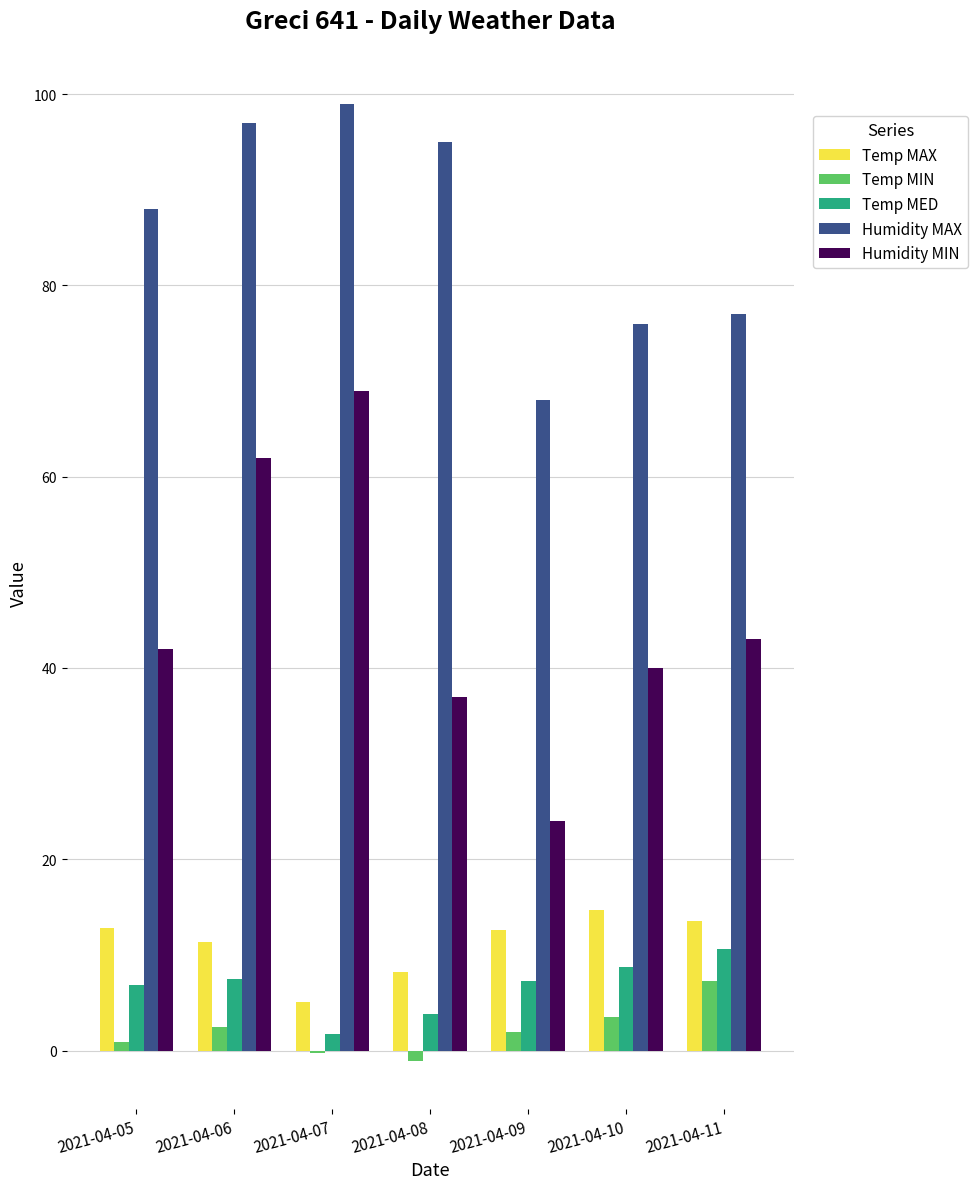

Which series changed the most between 2021-04-06 and 2021-04-11?

Humidity MAX